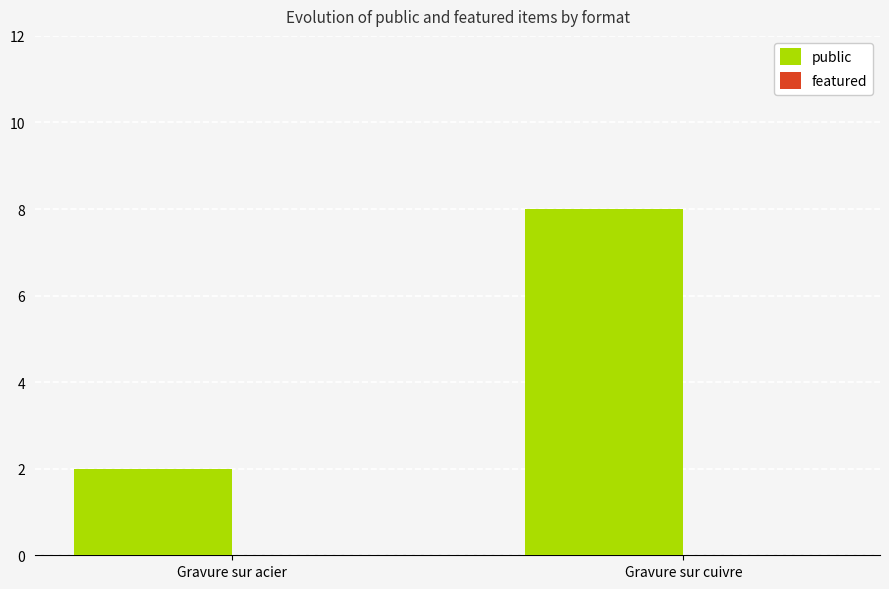

What is the average value?

5